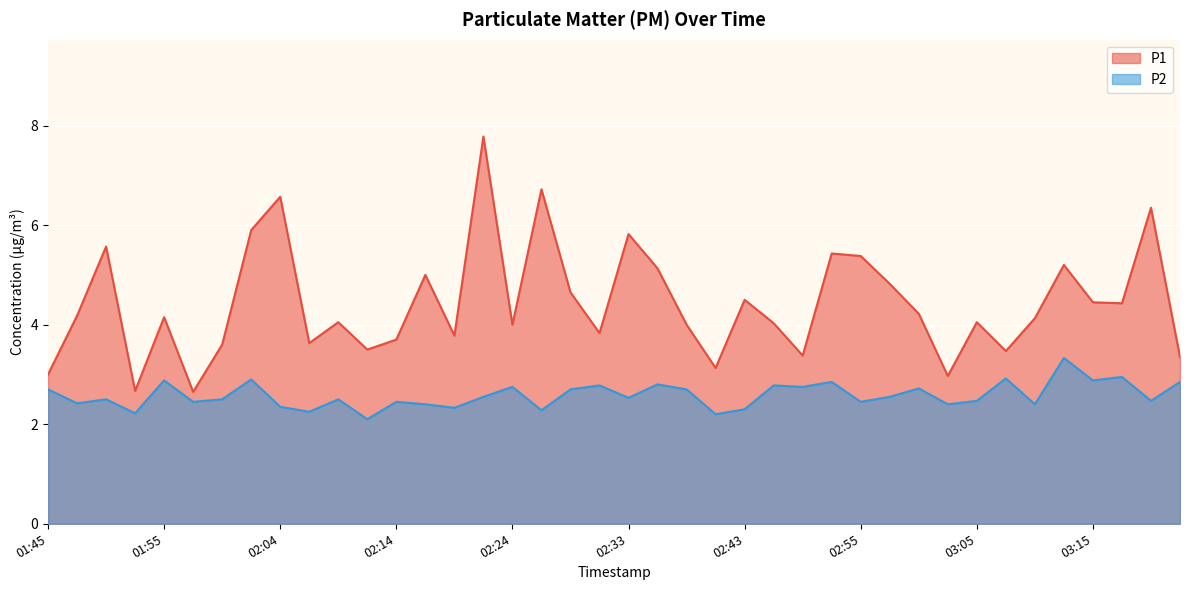

What is the average value of the P2 series?

2.6